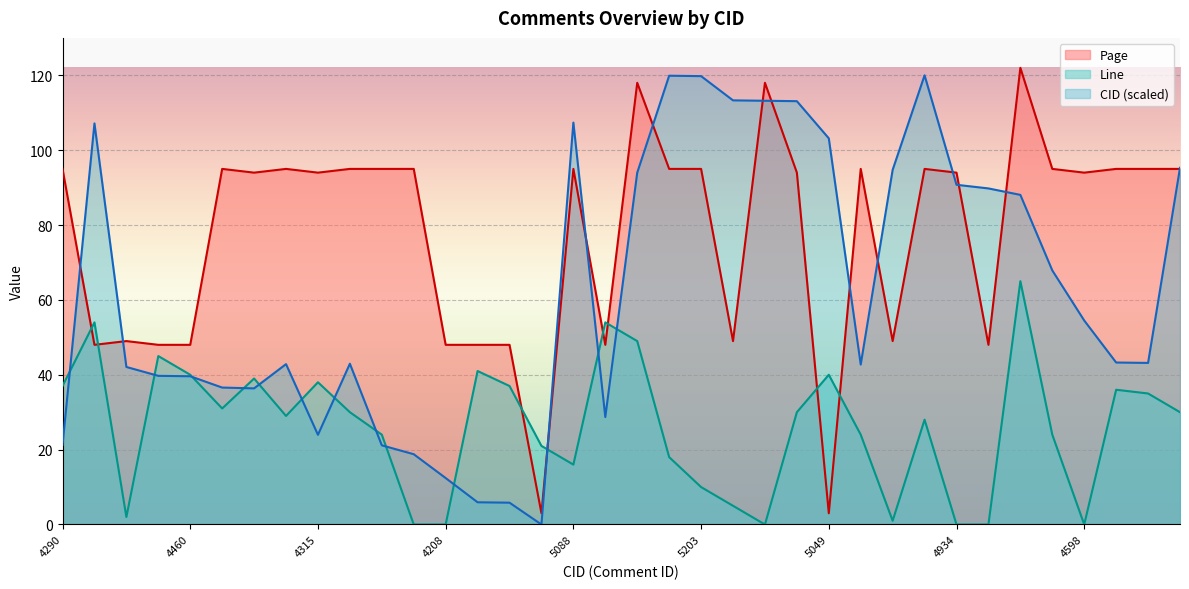

Which series ends up on top after the final intersection of Page and Line?

Page